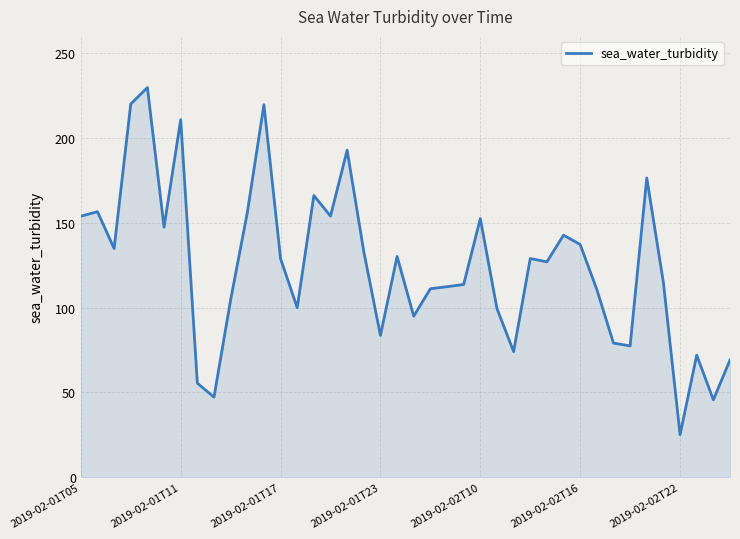

What is the smallest value displayed?

25.1